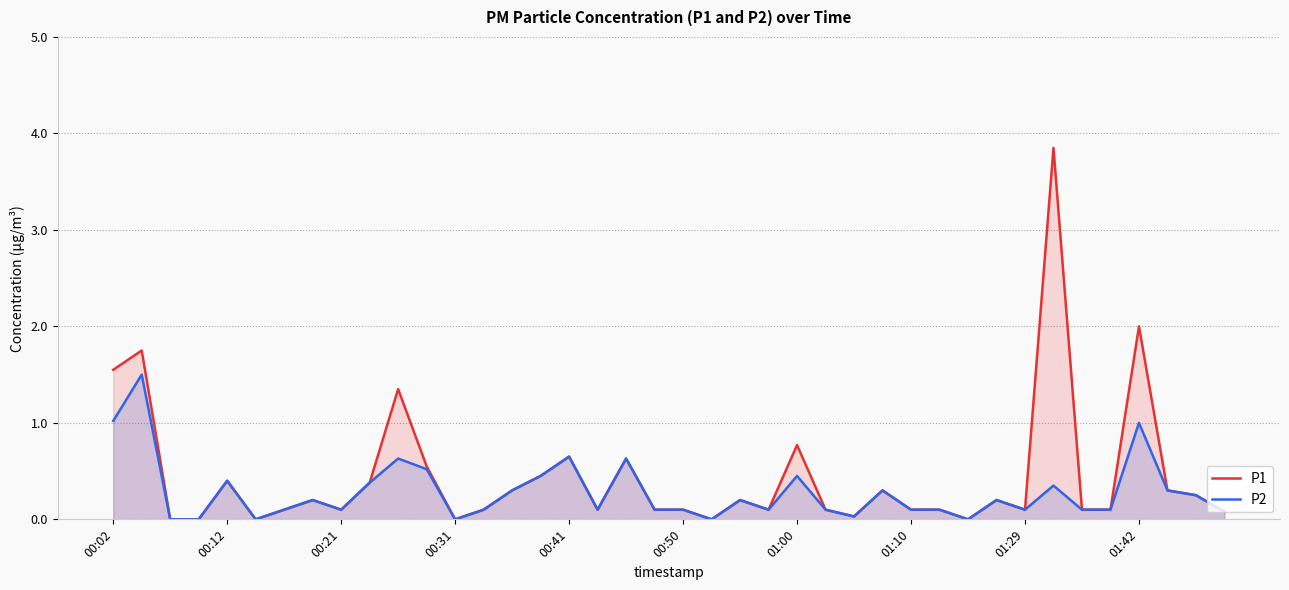

What are all the series names shown in the legend?

P1, P2